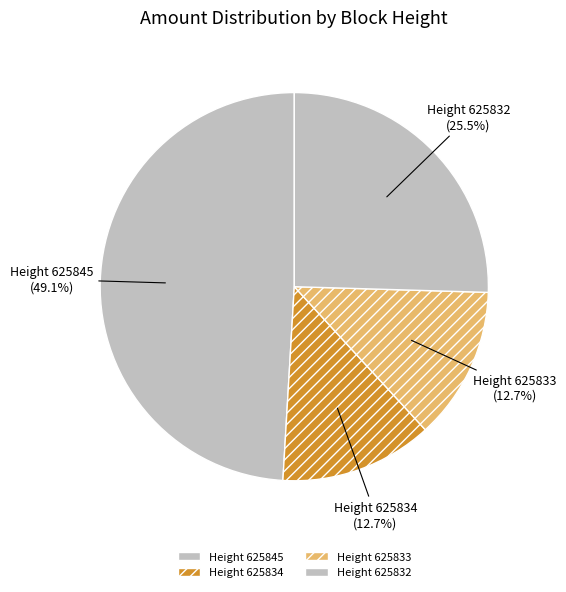

How much of the chart is everything except Height 625845?

50.9%